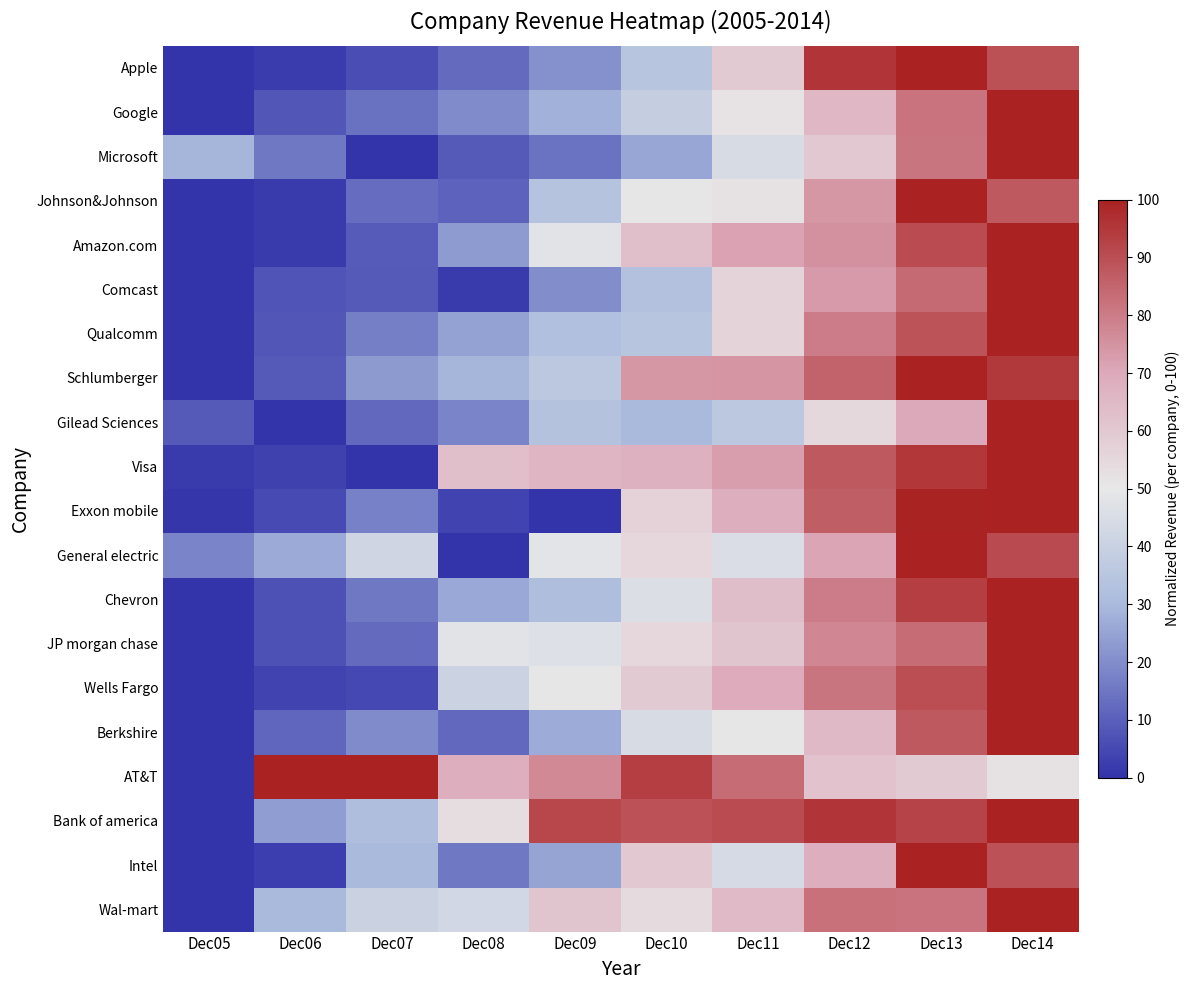

At Dec10, list the series in order from largest to smallest.

AT&T, Bank of america, Schlumberger, Visa, Amazon.com, Intel, Wells Fargo, Exxon mobile, JP morgan chase, General electric, Wal-mart, Johnson&Johnson, Chevron, Berkshire, Google, Apple, Qualcomm, Comcast, Gilead Sciences, Microsoft